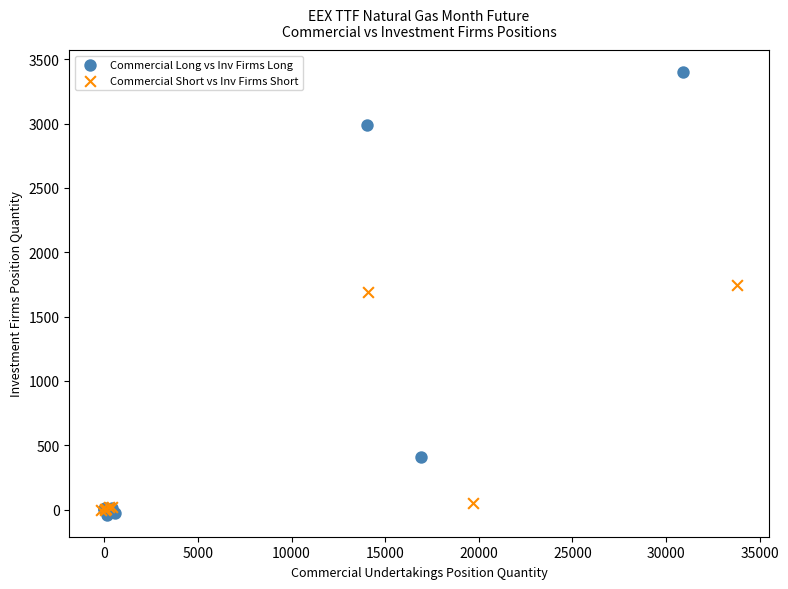

Which series reaches the minimum Y coordinate?

Commercial Long vs Inv Firms Long